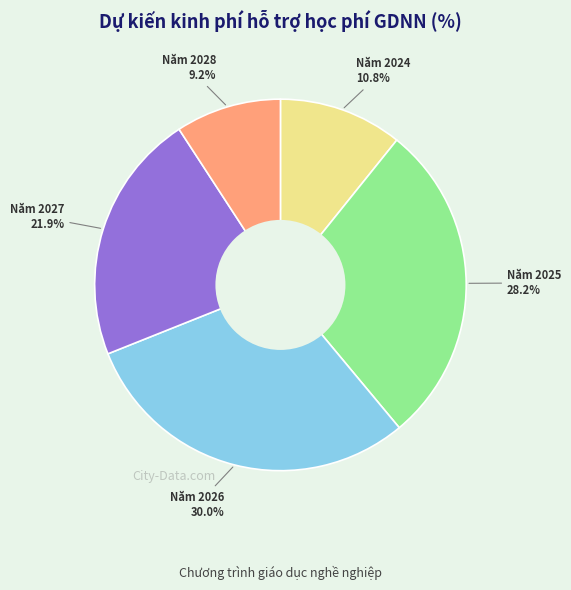

Which category has the smallest portion of the pie?

Năm 2028